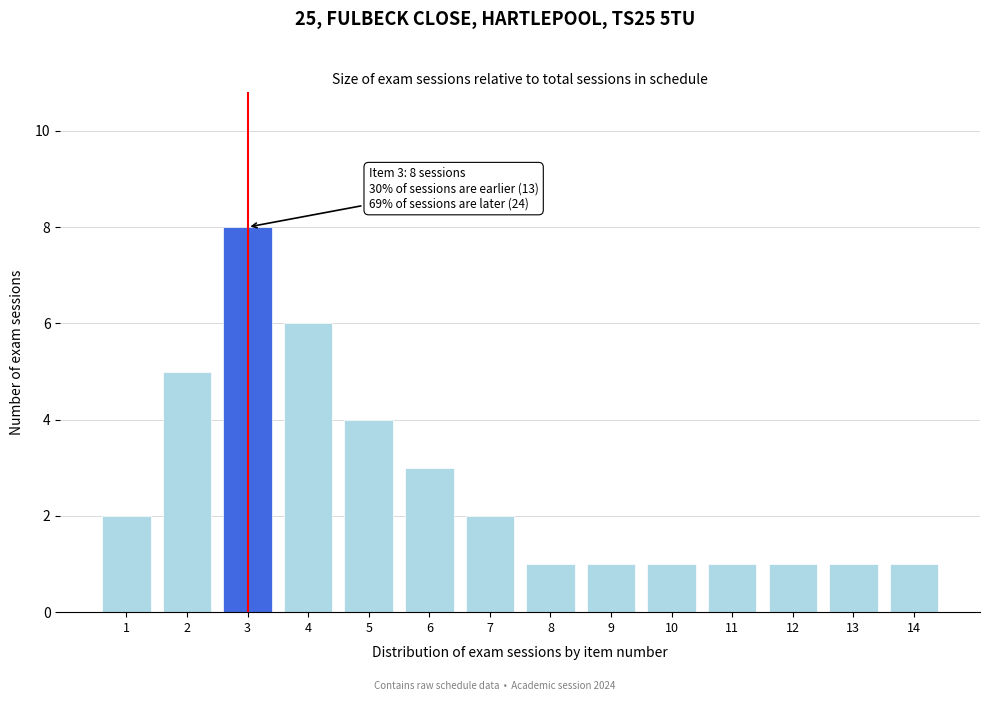

Reading left to right, what are all the values shown in this chart?

1=2	2=5	3=8	4=6	5=4	6=3	7=2	8=1	9=1	10=1	11=1	12=1	13=1	14=1